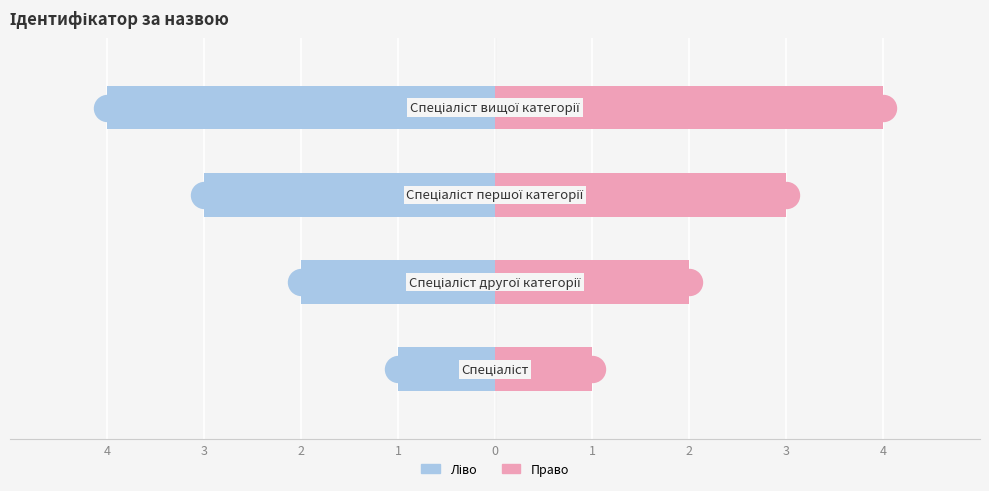

Which series contains the highest Y value?

Ідентифікатор (право)